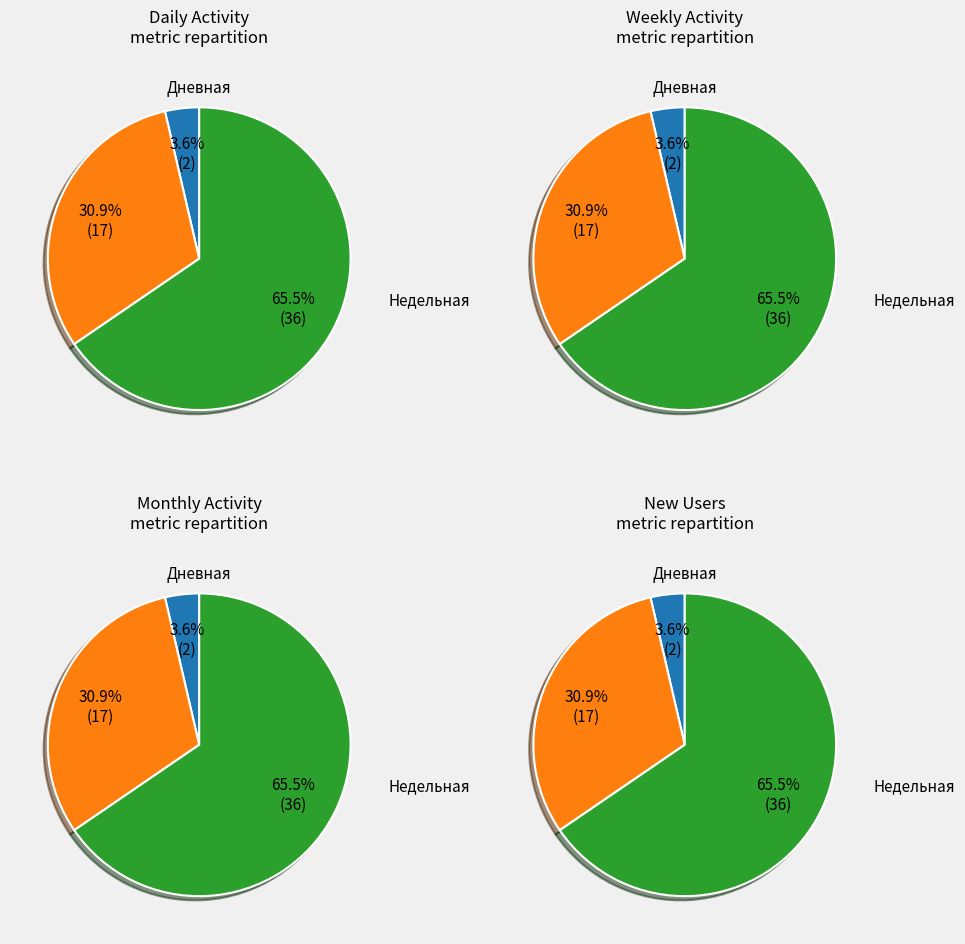

How many slices are in this pie chart?

12